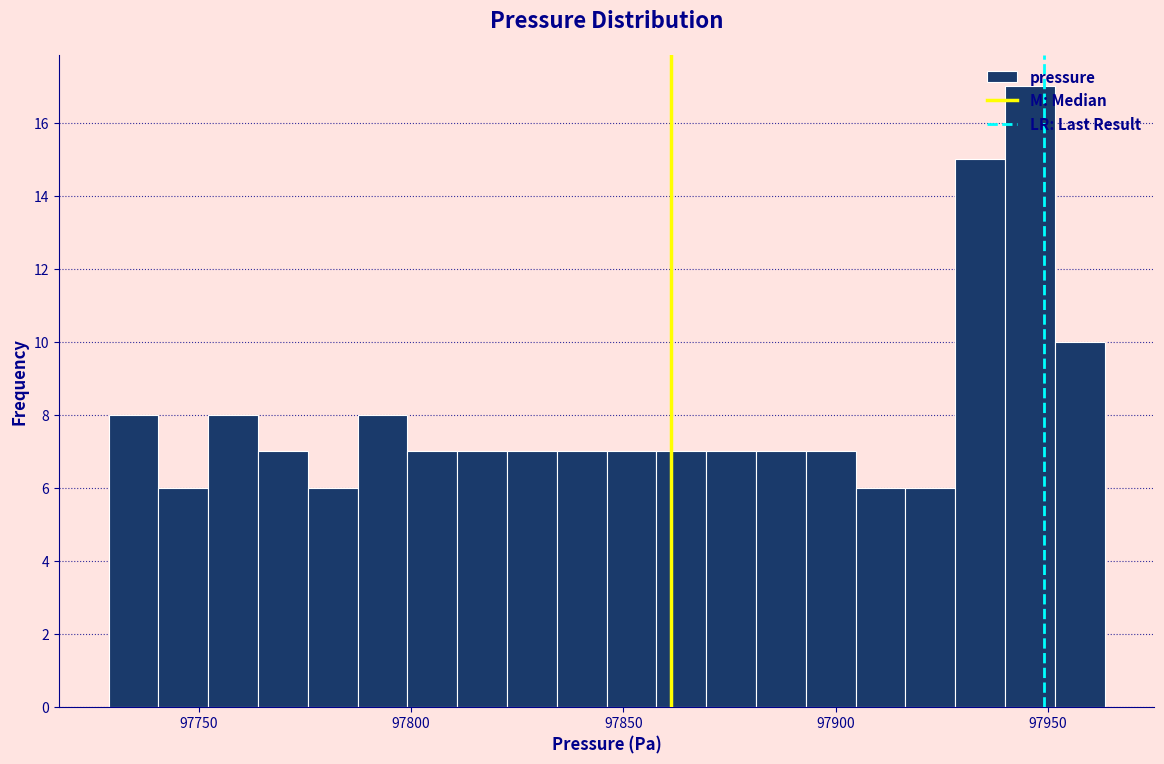

Around what value on the x-axis is the tallest bar? Give the approximate position of its centre, as read against the axis.

97945